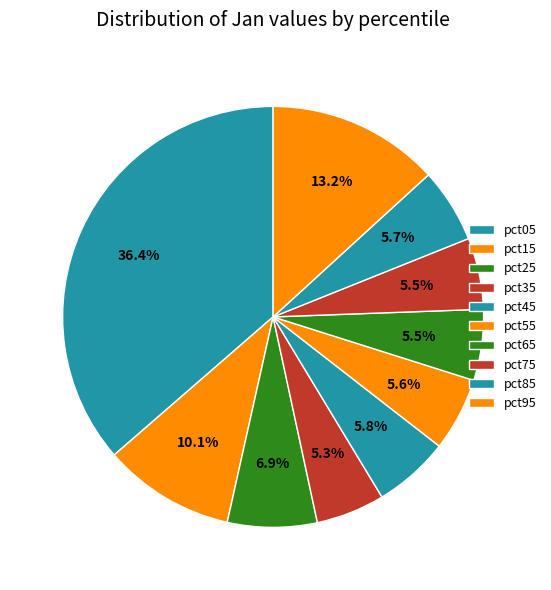

Does pct45 represent more than half of the total?

No